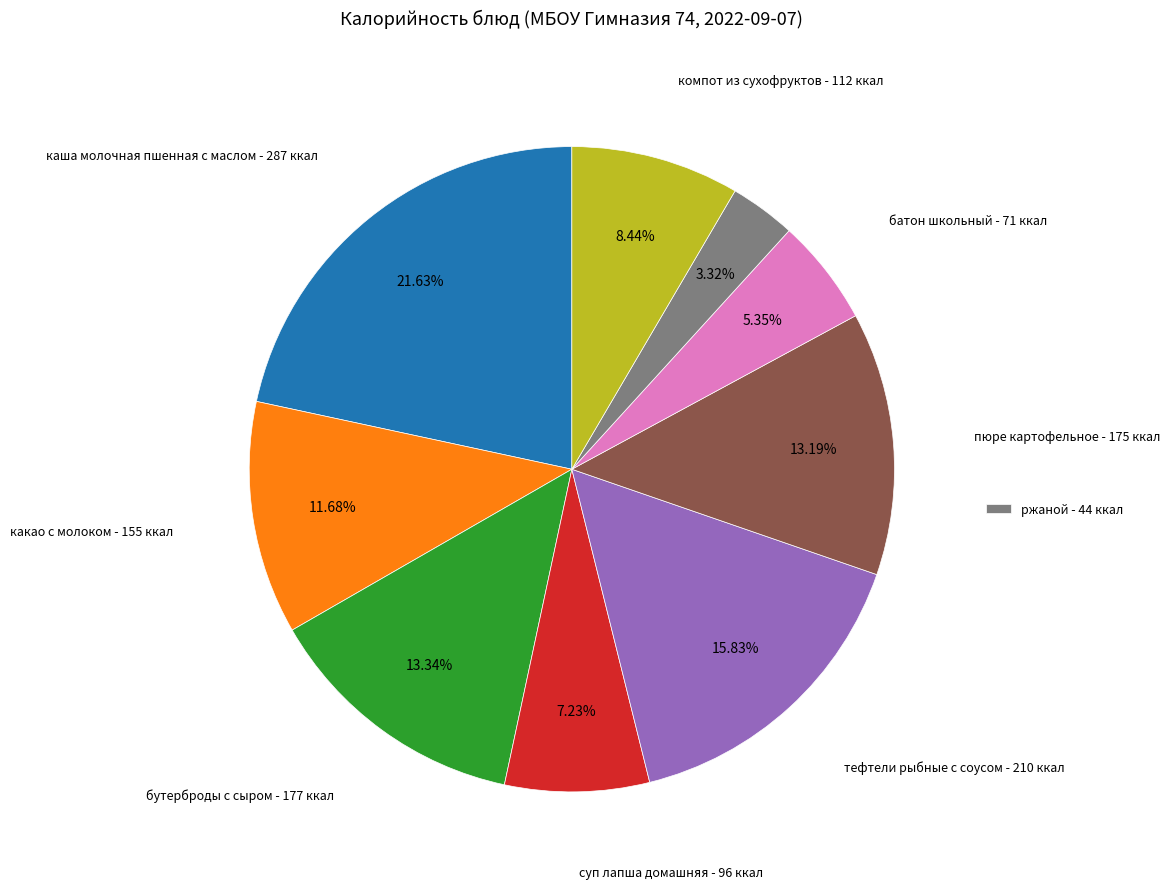

Does any single category account for the majority?

No